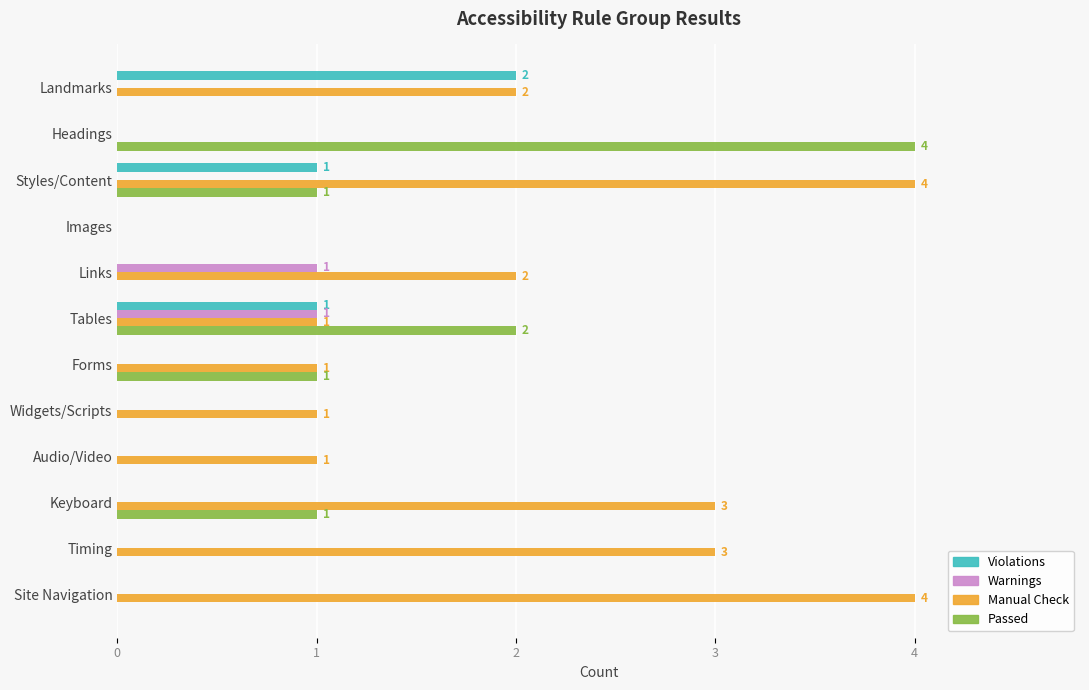

Which series changed the most between Landmarks and Audio/Video?

Violations